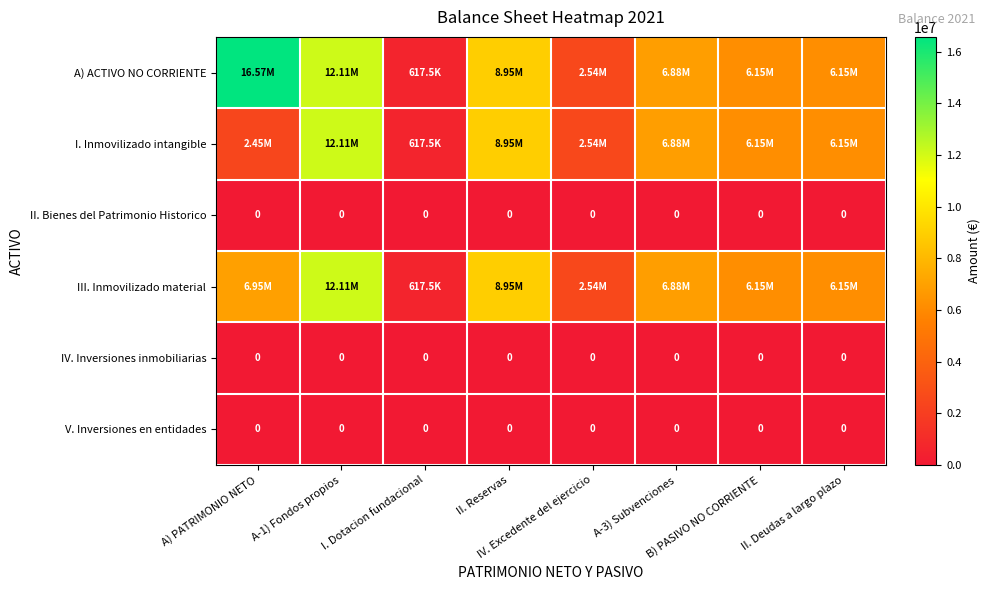

At which label is I. Inmovilizado intangible closest to 6365534?

B) PASIVO NO CORRIENTE